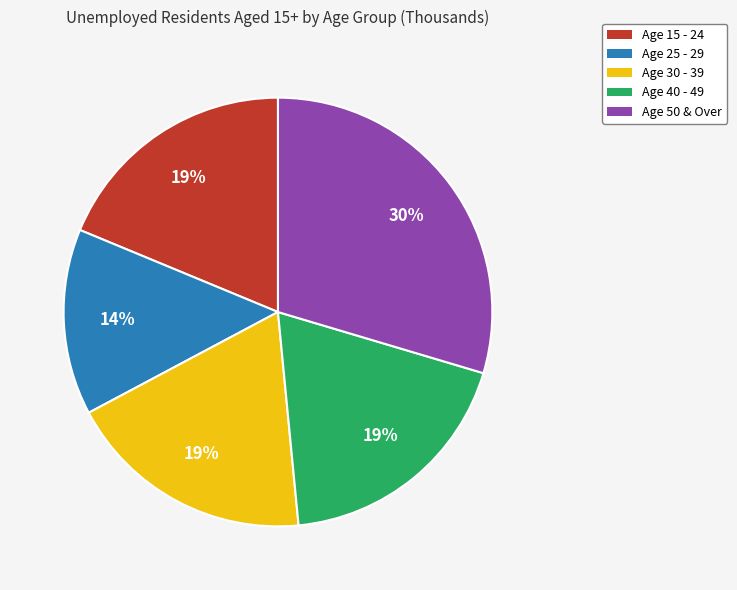

Is there any slice that represents more than half of the pie?

No